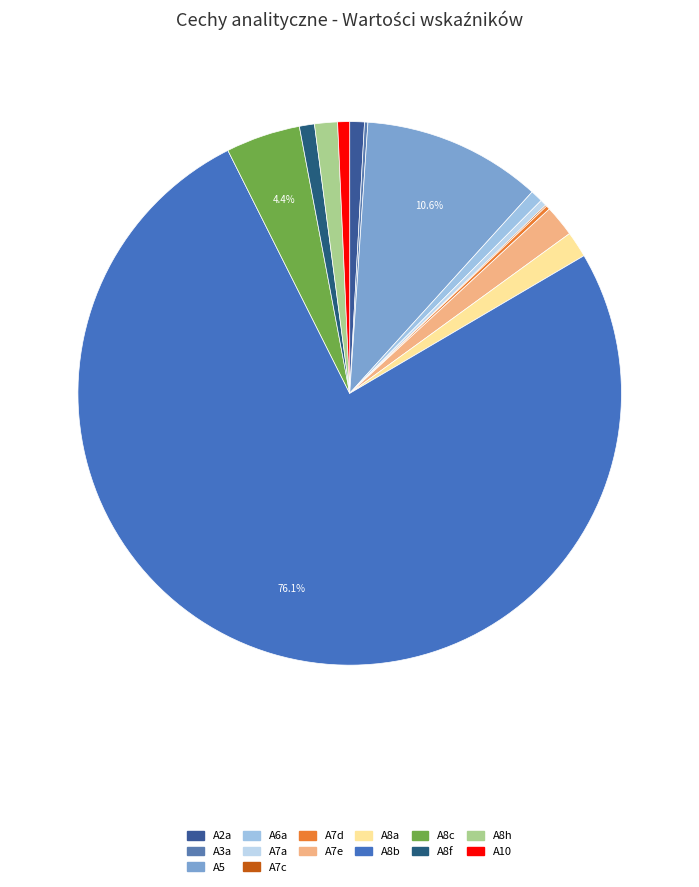

To the nearest percent, what portion does A7e represent?

2%